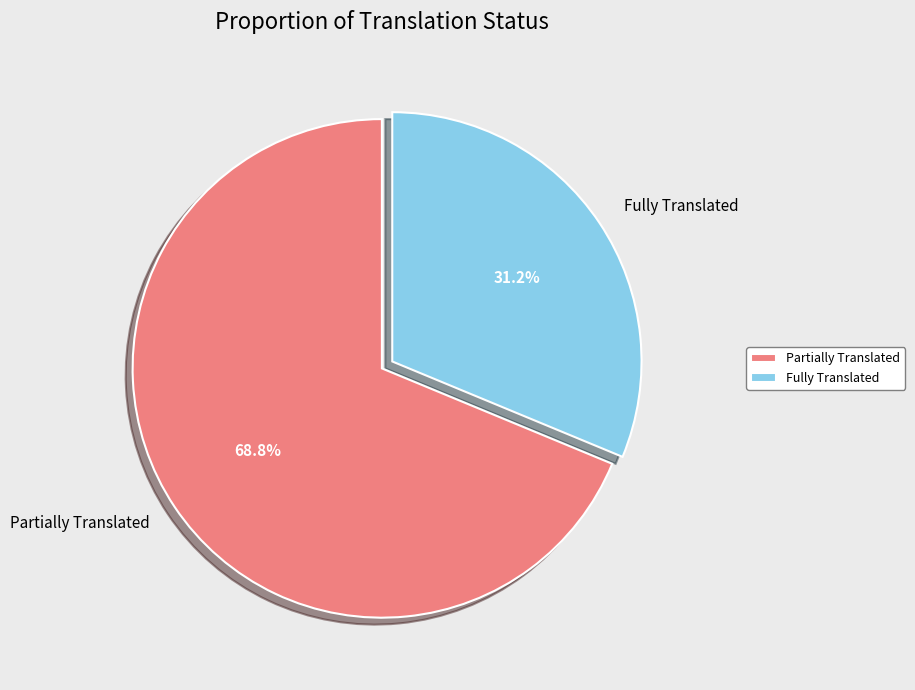

Count the number of slices in the pie.

2